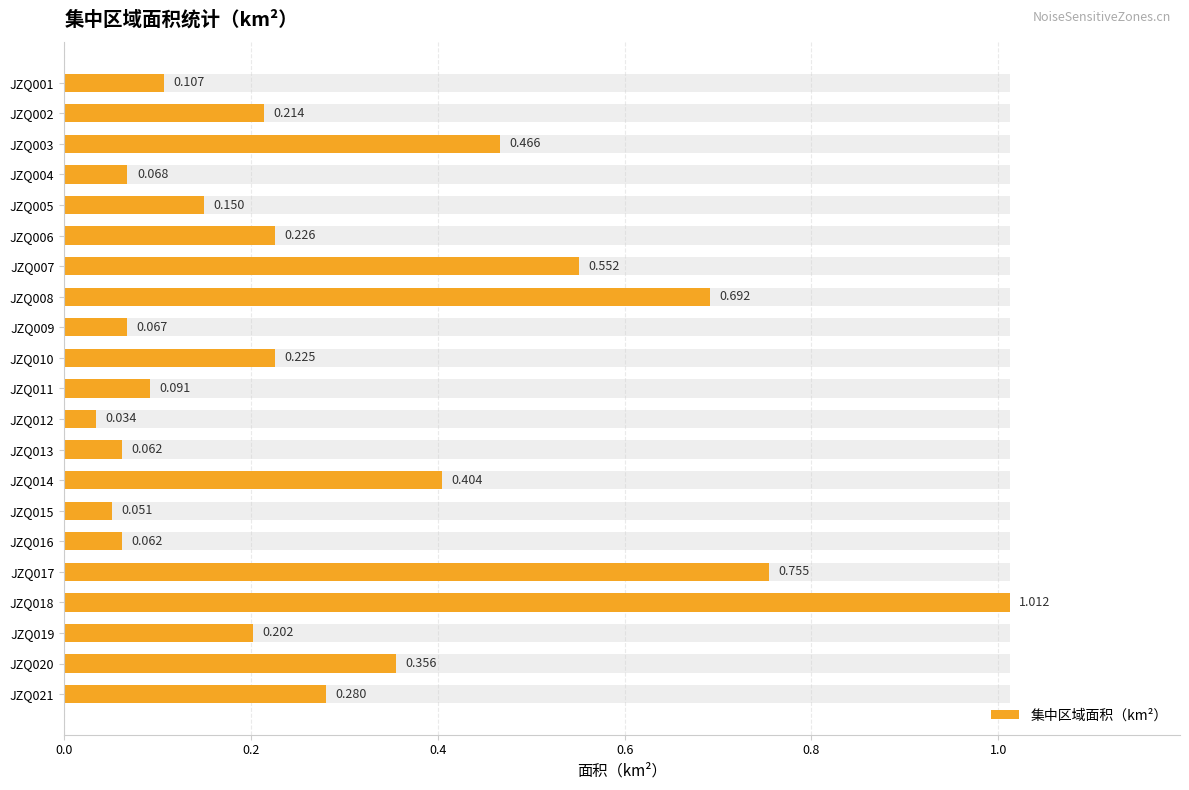

Reading left to right, what are all the values shown in this chart?

0.1	0.2	0.5	0.1	0.1	0.2	0.6	0.7	0.1	0.2	0.1	0.0	0.1	0.4	0.1	0.1	0.8	1.0	0.2	0.4	0.3